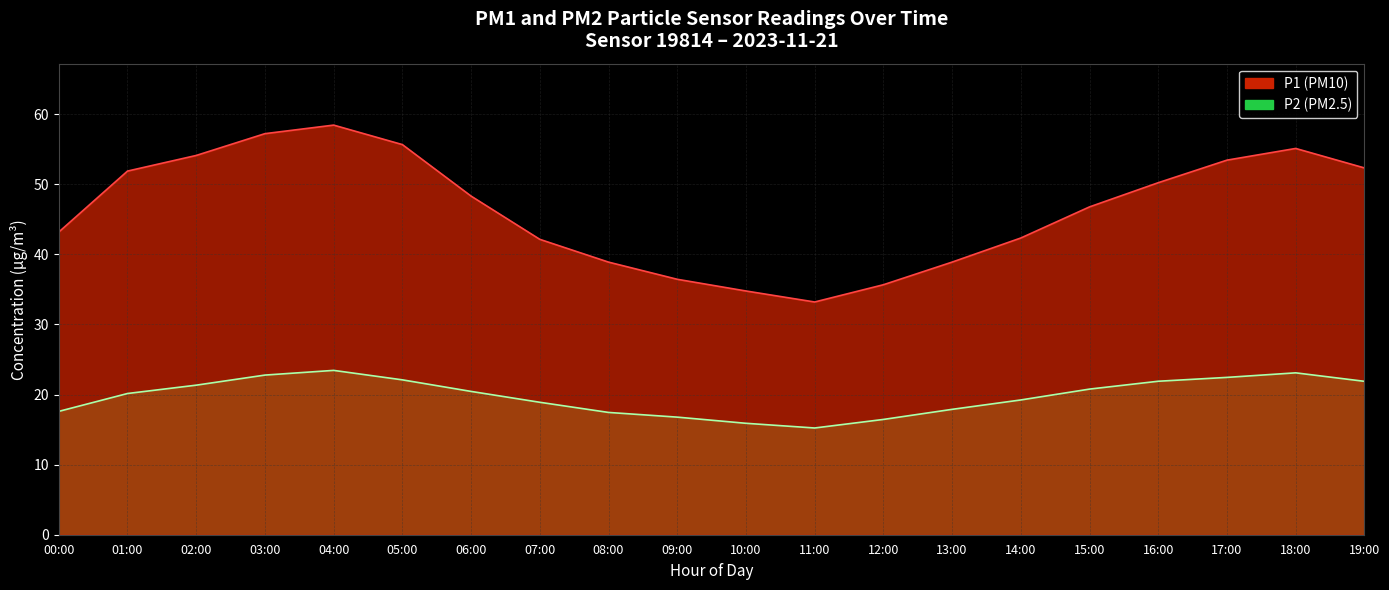

Rank the series by their average value, from lowest to highest.

P2, P1